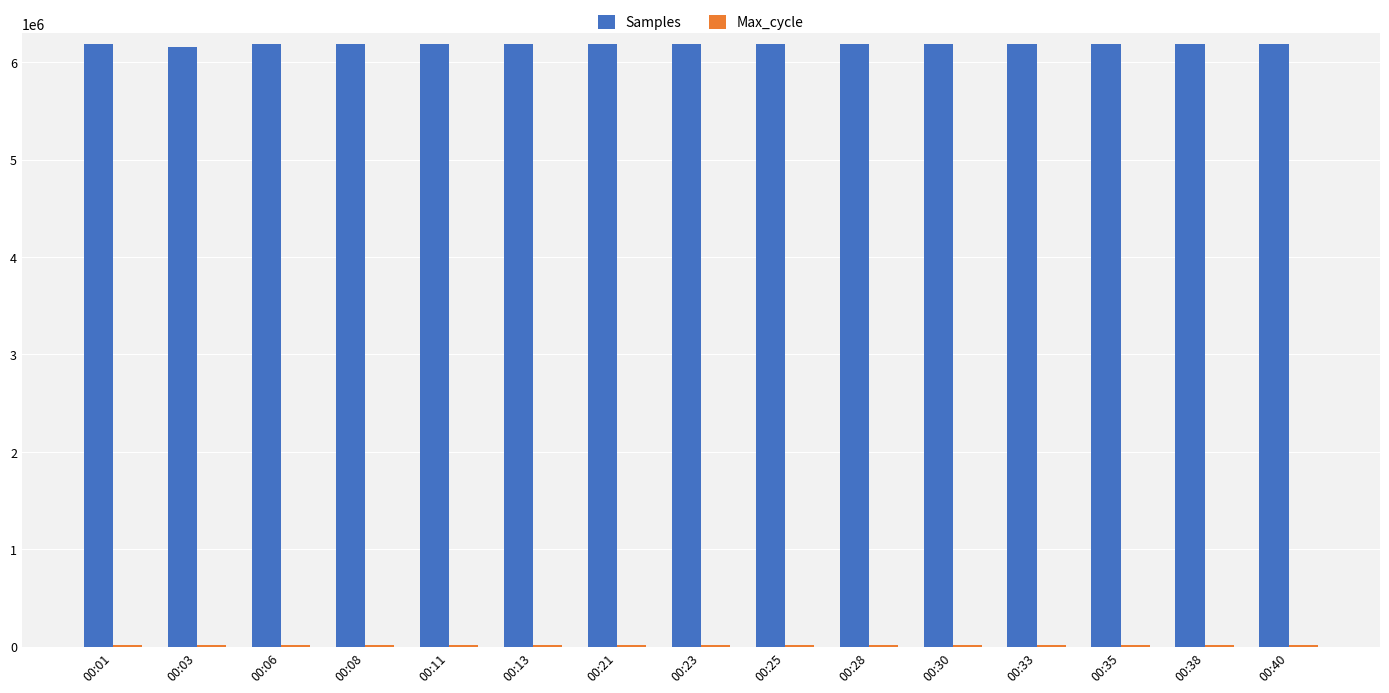

What is the greatest value displayed?

6185119